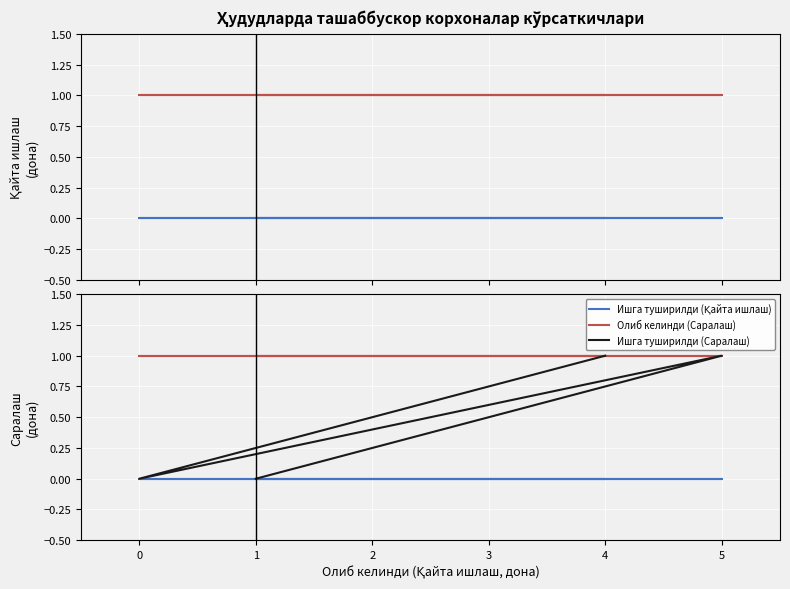

How many Ишга туширилди (Саралаш) values are between 0 and 1?

9